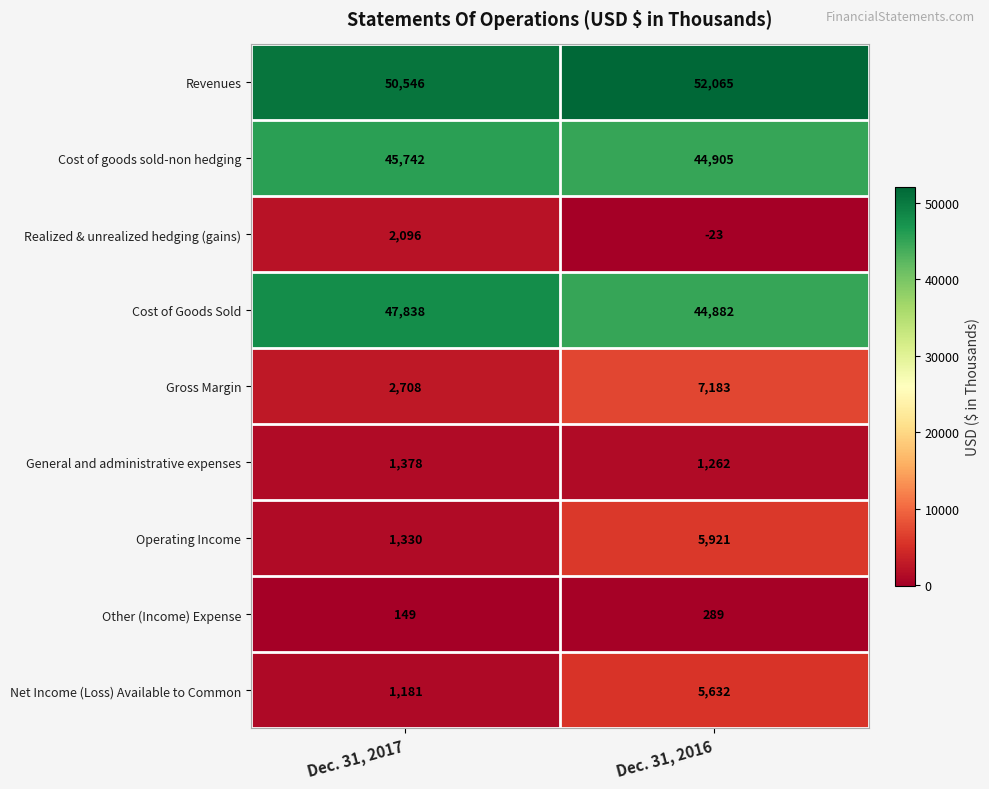

Is it true that Cost of Goods Sold equals 17539 at Dec. 31, 2016?

False